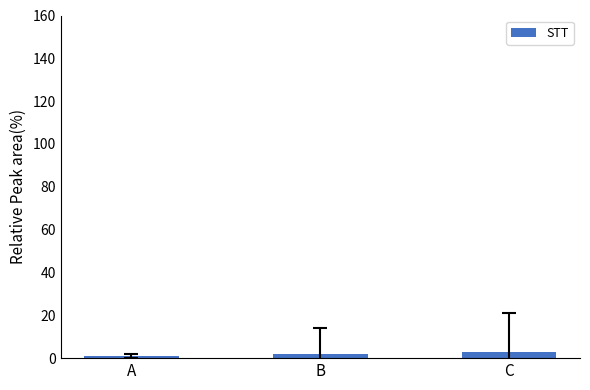

Reading left to right, extract all data points from this chart.

1	2	3